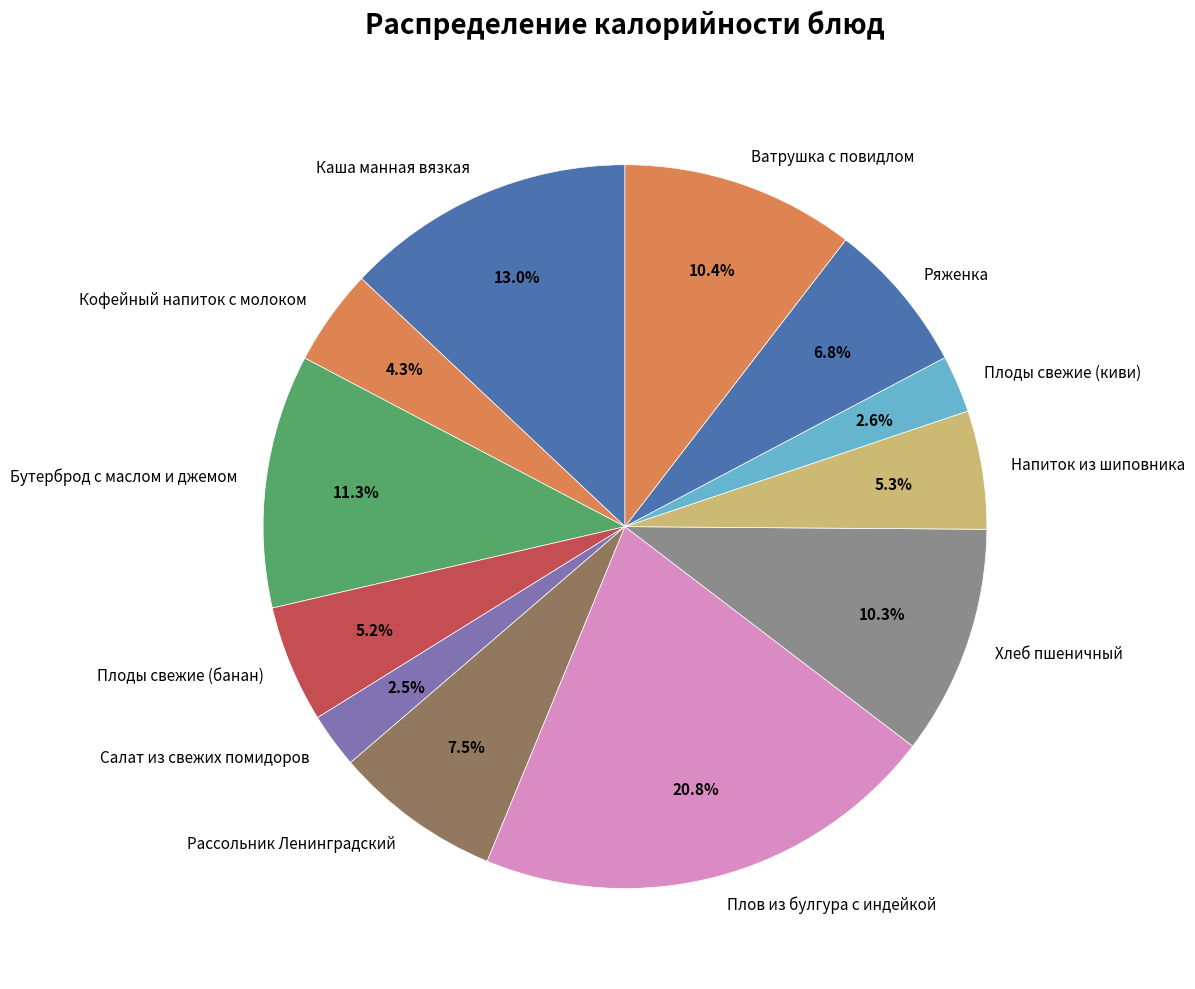

To the nearest percent, what portion does Плоды свежие (банан) represent?

5%